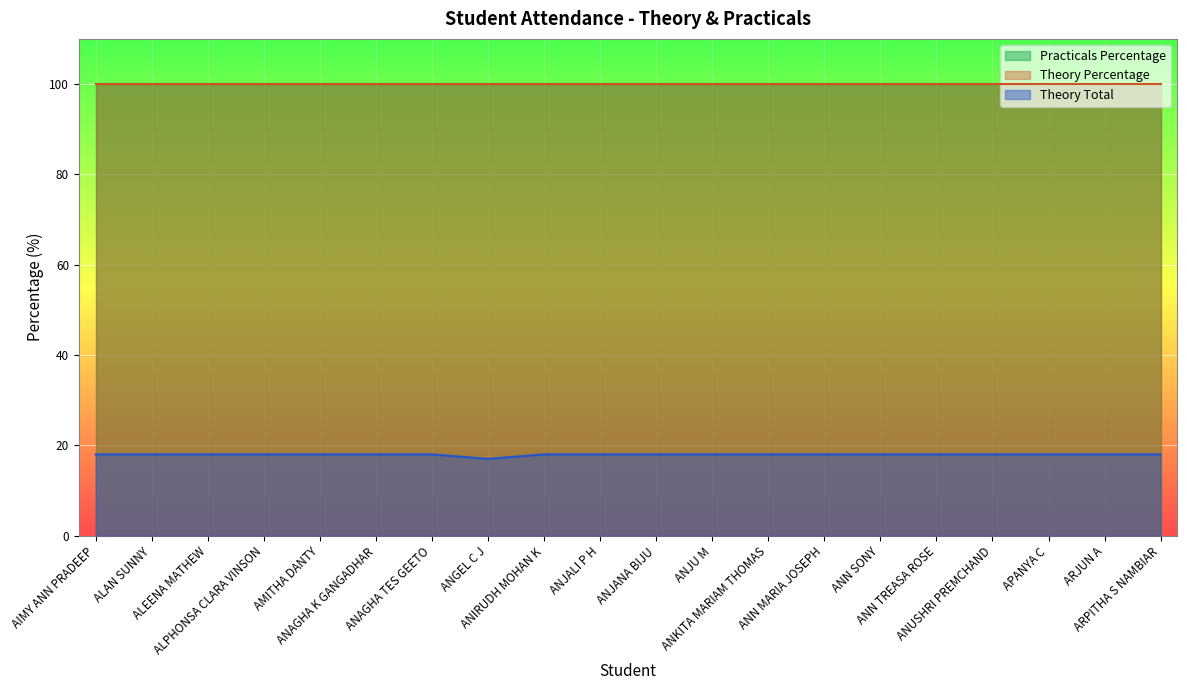

How many data points does each series have?

20